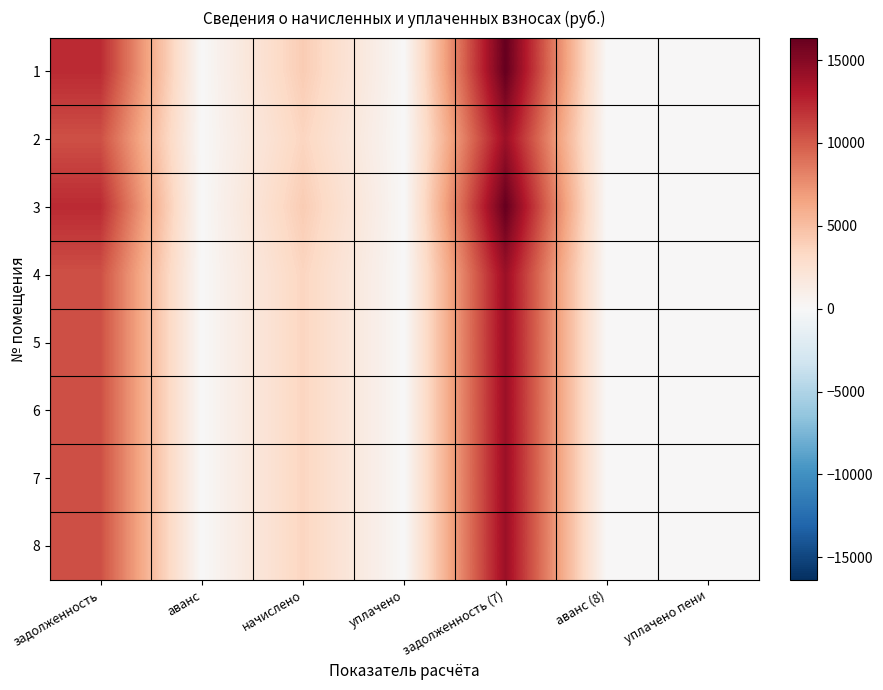

Reading left to right, what are all the values shown in this chart?

1: задолженность=12230.4	аванс=0.0	начислено=4127.8	уплачено=0.0	задолженность (7)=16358.2	аванс (8)=0.0	уплачено пени=0.0
2: задолженность=10483.2	аванс=0.0	начислено=3538.1	уплачено=0.0	задолженность (7)=14021.3	аванс (8)=0.0	уплачено пени=0.0
3: задолженность=12230.4	аванс=0.0	начислено=4127.8	уплачено=0.0	задолженность (7)=16358.2	аванс (8)=0.0	уплачено пени=0.0
4: задолженность=10483.2	аванс=0.0	начислено=3538.1	уплачено=0.0	задолженность (7)=14021.3	аванс (8)=0.0	уплачено пени=0.0
5: задолженность=10483.2	аванс=0.0	начислено=3538.1	уплачено=0.0	задолженность (7)=14021.3	аванс (8)=0.0	уплачено пени=0.0
6: задолженность=10483.2	аванс=0.0	начислено=3538.1	уплачено=0.0	задолженность (7)=14021.3	аванс (8)=0.0	уплачено пени=0.0
7: задолженность=10483.2	аванс=0.0	начислено=3538.1	уплачено=0.0	задолженность (7)=14021.3	аванс (8)=0.0	уплачено пени=0.0
8: задолженность=10483.2	аванс=0.0	начислено=3538.1	уплачено=0.0	задолженность (7)=14021.3	аванс (8)=0.0	уплачено пени=0.0